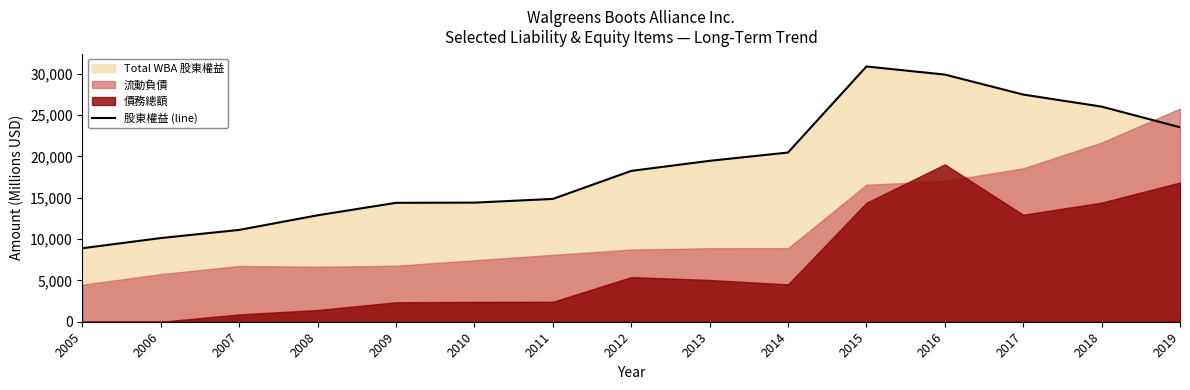

What is the sum of the values at 2009 and 2018?

40383